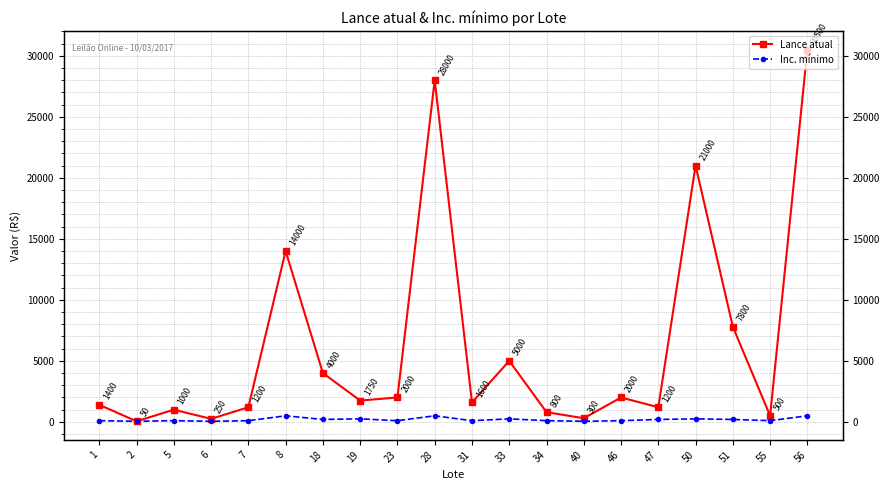

What is the difference between the Lance atual values at 19 and 7?

550